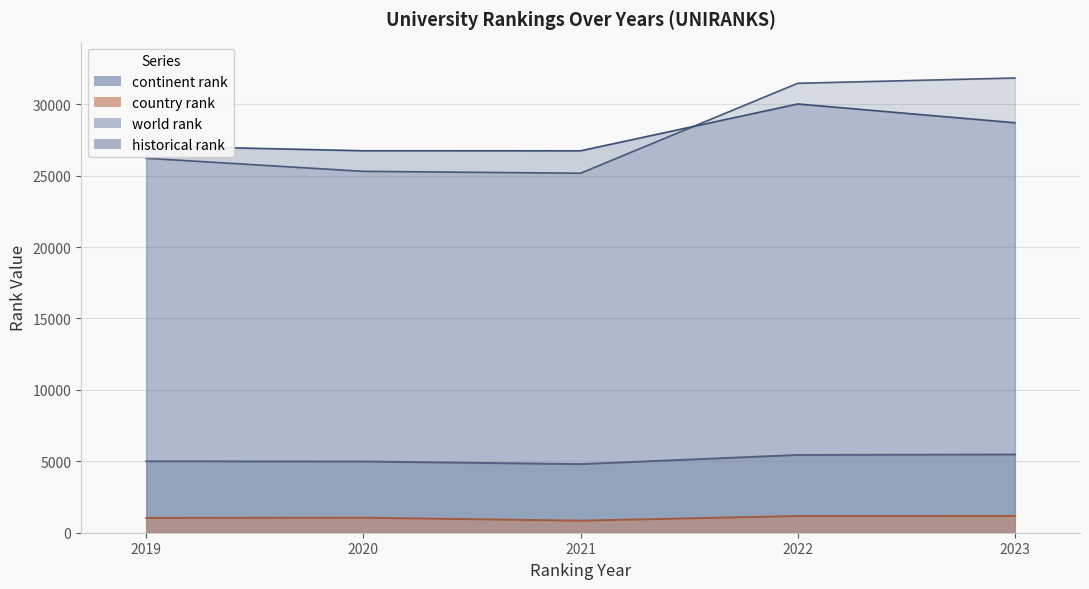

What is the difference between the continent rank values at 2020 and 2023?

489.0